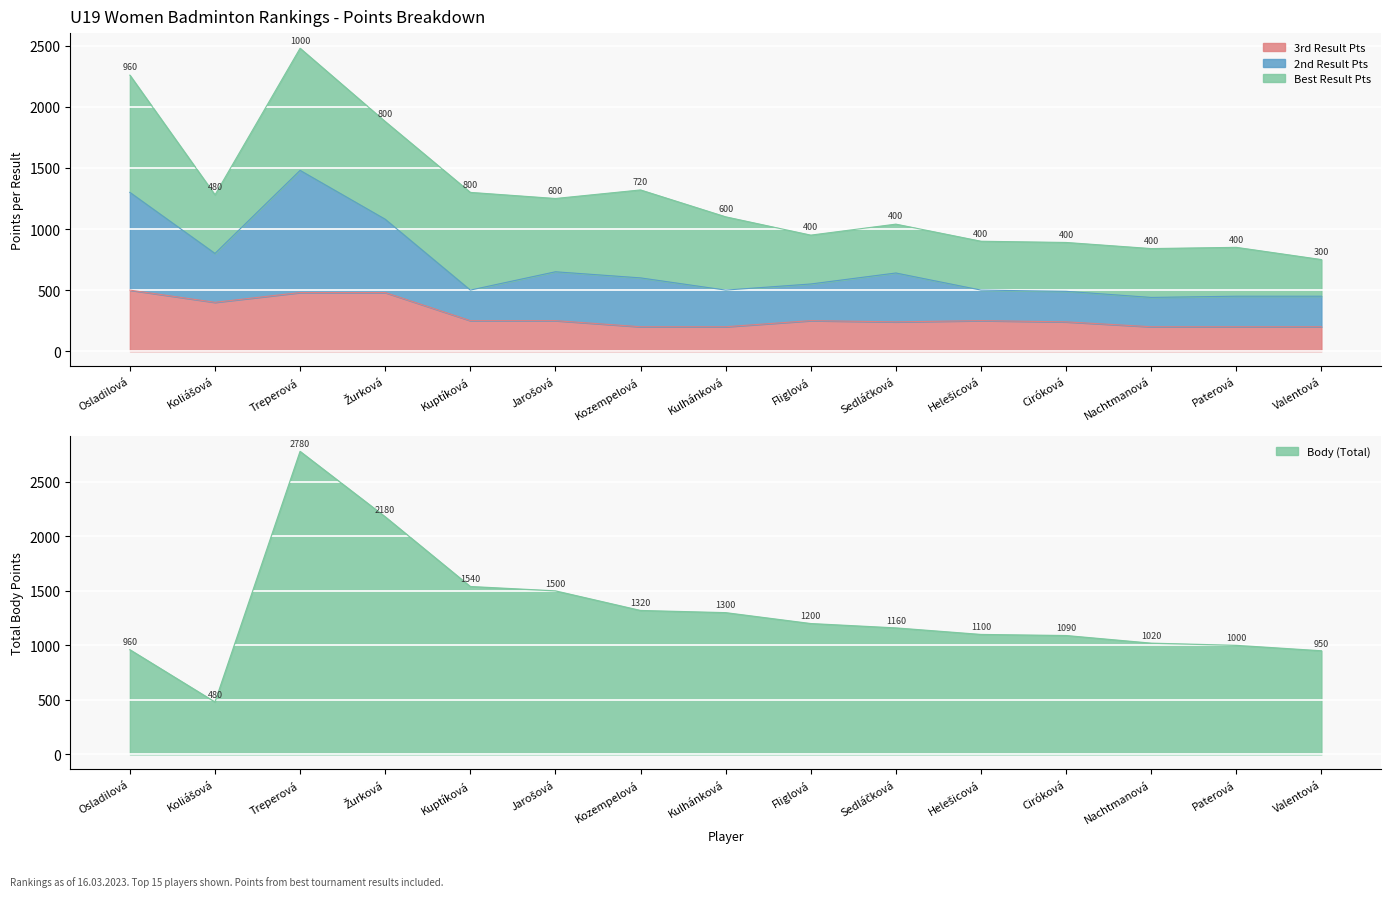

True or false: Body (Total) and 3rd Result Pts cross at least once.

False